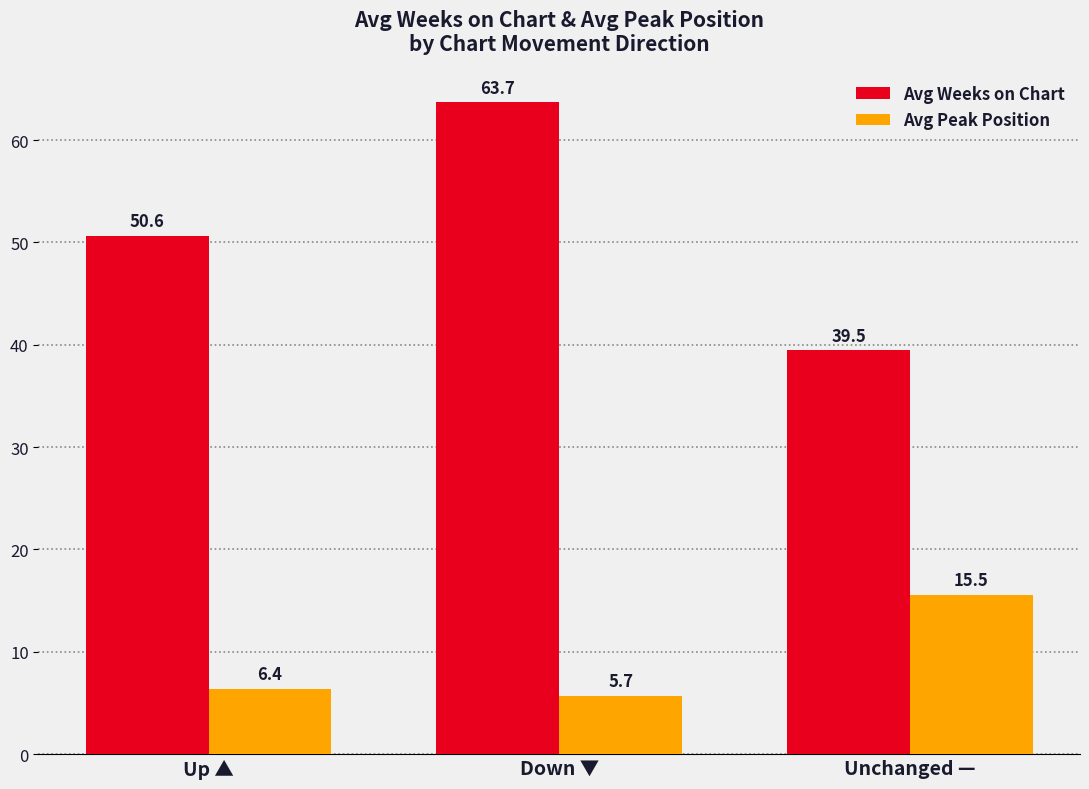

What is the spread (max minus min) of values at Up ▲?

44.2